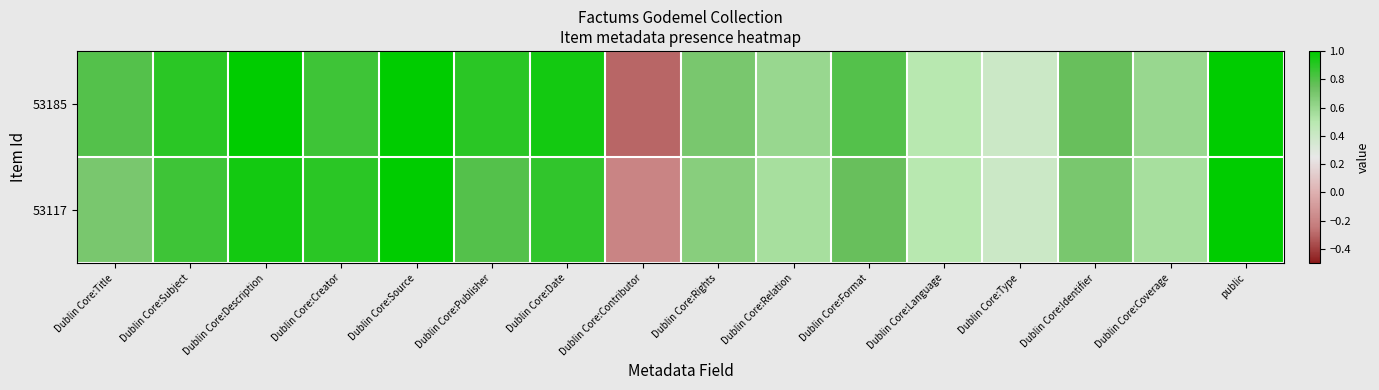

Reading left to right, transcribe all the data shown in this chart.

53185: Dublin Core:Title=0.8	Dublin Core:Subject=0.9	Dublin Core:Description=1.0	Dublin Core:Creator=0.8	Dublin Core:Source=1.0	Dublin Core:Publisher=0.9	Dublin Core:Date=0.9	Dublin Core:Contributor=-0.3	Dublin Core:Rights=0.7	Dublin Core:Relation=0.6	Dublin Core:Format=0.8	Dublin Core:Language=0.5	Dublin Core:Type=0.4	Dublin Core:Identifier=0.8	Dublin Core:Coverage=0.6	public=1.0
53117: Dublin Core:Title=0.7	Dublin Core:Subject=0.8	Dublin Core:Description=0.9	Dublin Core:Creator=0.9	Dublin Core:Source=1.0	Dublin Core:Publisher=0.8	Dublin Core:Date=0.9	Dublin Core:Contributor=-0.2	Dublin Core:Rights=0.7	Dublin Core:Relation=0.6	Dublin Core:Format=0.8	Dublin Core:Language=0.5	Dublin Core:Type=0.4	Dublin Core:Identifier=0.7	Dublin Core:Coverage=0.6	public=1.0